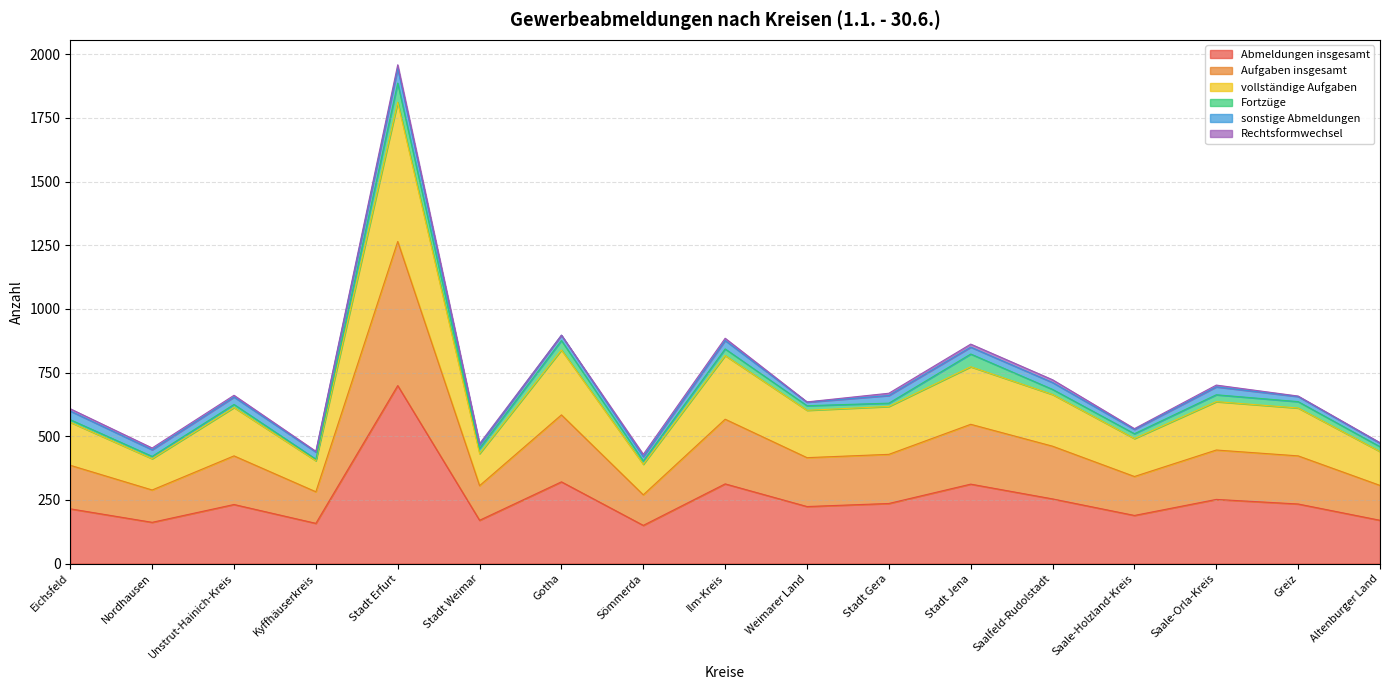

Is it true that Abmeldungen insgesamt equals 270 at Kyffhäuserkreis?

False